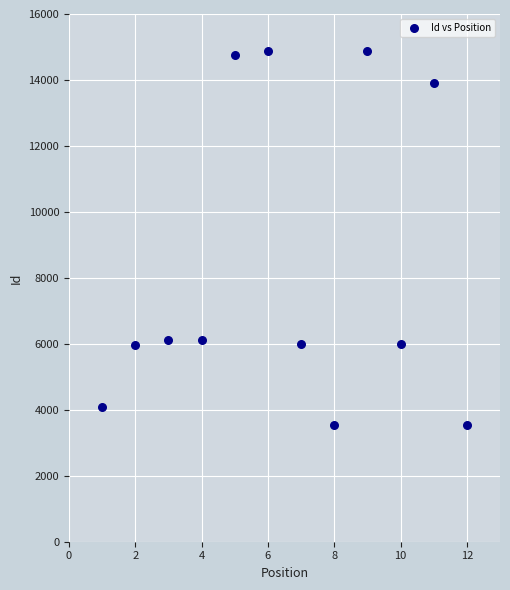

What is the range of X values (max minus min)?

11